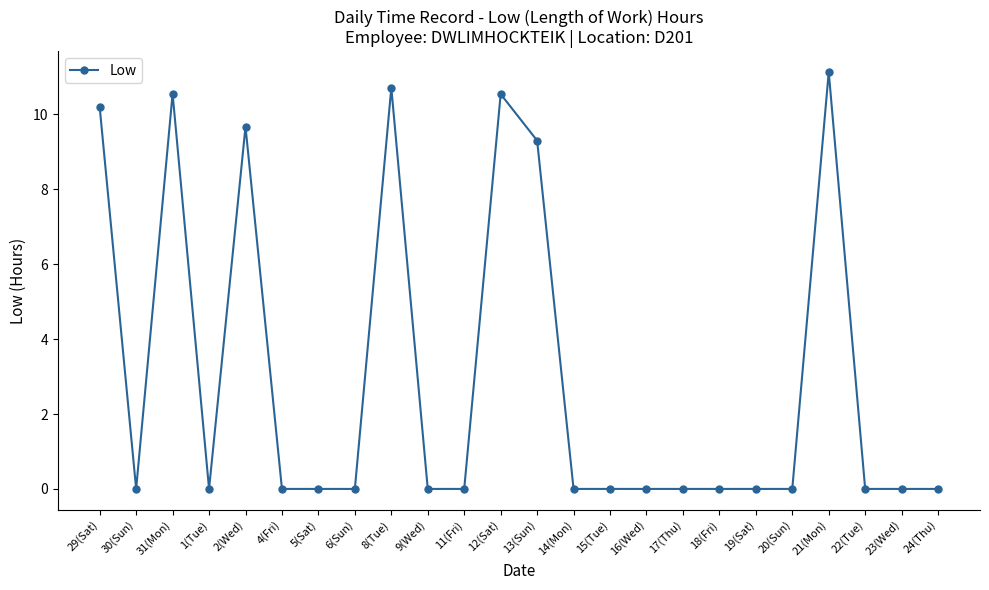

Is it true that the value at 31(Mon) is 10.6?

True